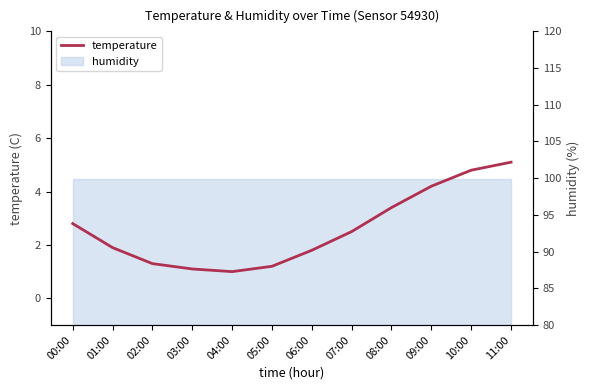

Reading left to right, extract all data points from this chart.

00:00=2.8	01:00=1.9	02:00=1.3	03:00=1.1	04:00=1.0	05:00=1.2	06:00=1.8	07:00=2.5	08:00=3.4	09:00=4.2	10:00=4.8	11:00=5.1